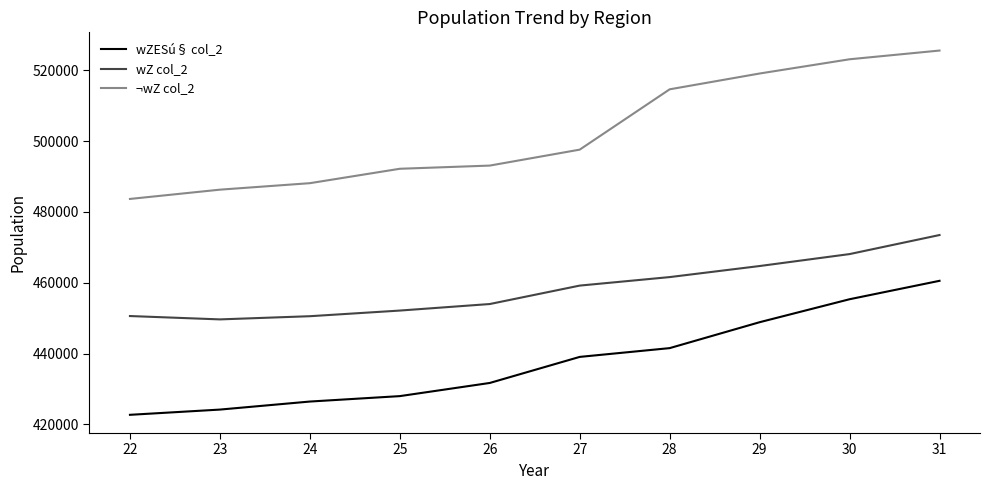

How many interior local valleys does the wZ col_2 series have?

1